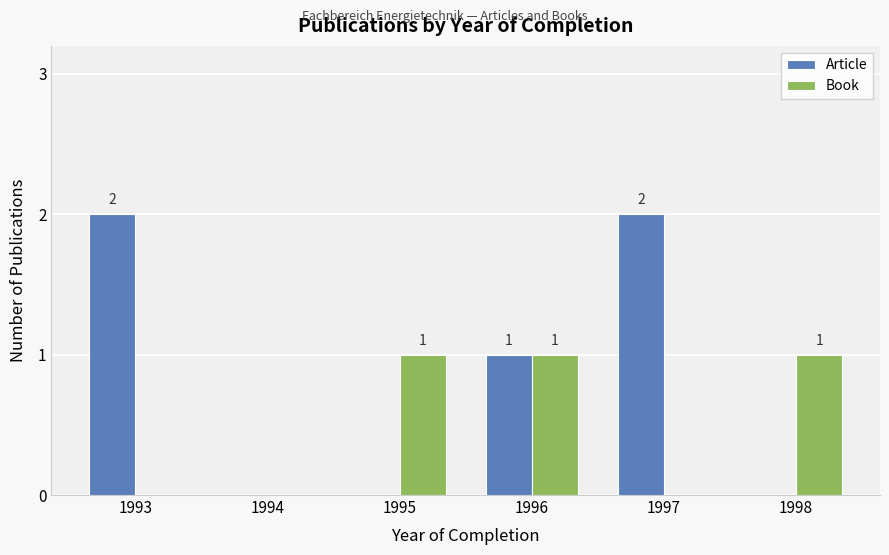

Are the bars horizontal?

No